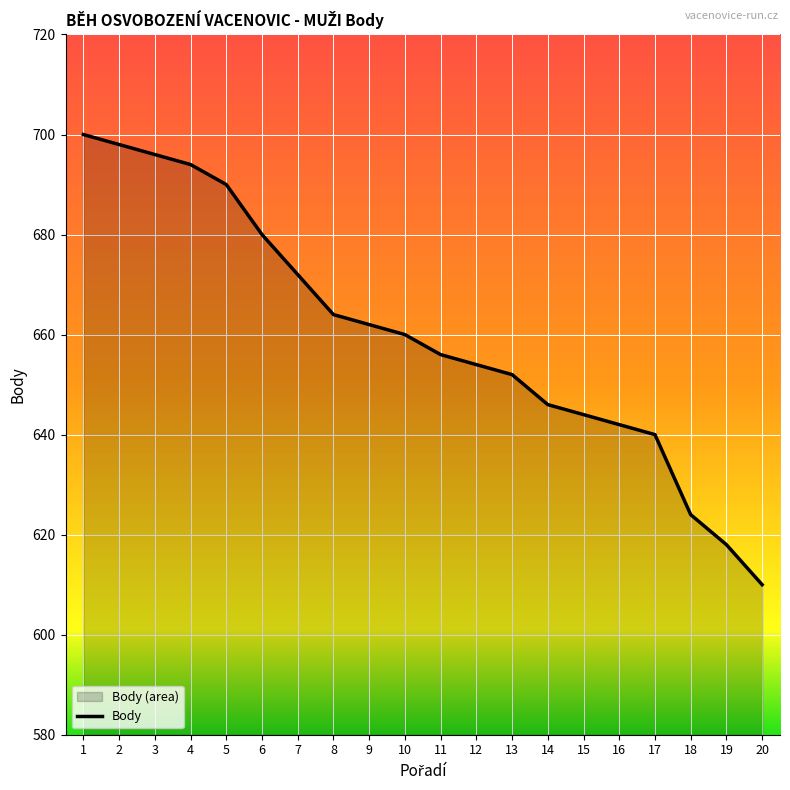

At which category does the chart reach its minimum across all series?

20